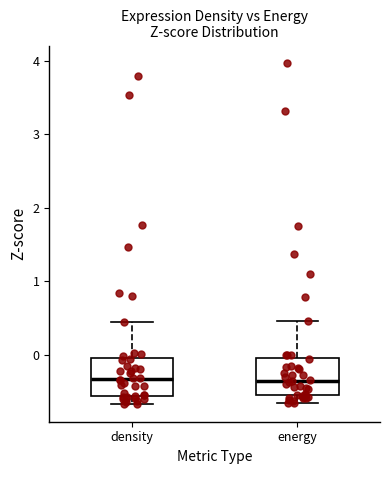

Reading left to right, read every box against the y-axis: the position of its median line, the range the box covers, and the ends of its whiskers. The values are not printed on the chart, so give them approximately, as read against the axis.

density: median -0.3, box -0.6 to -0.1, whiskers -0.7 to 0.4
energy: median -0.4, box -0.6 to 0.0, whiskers -0.7 to 0.5